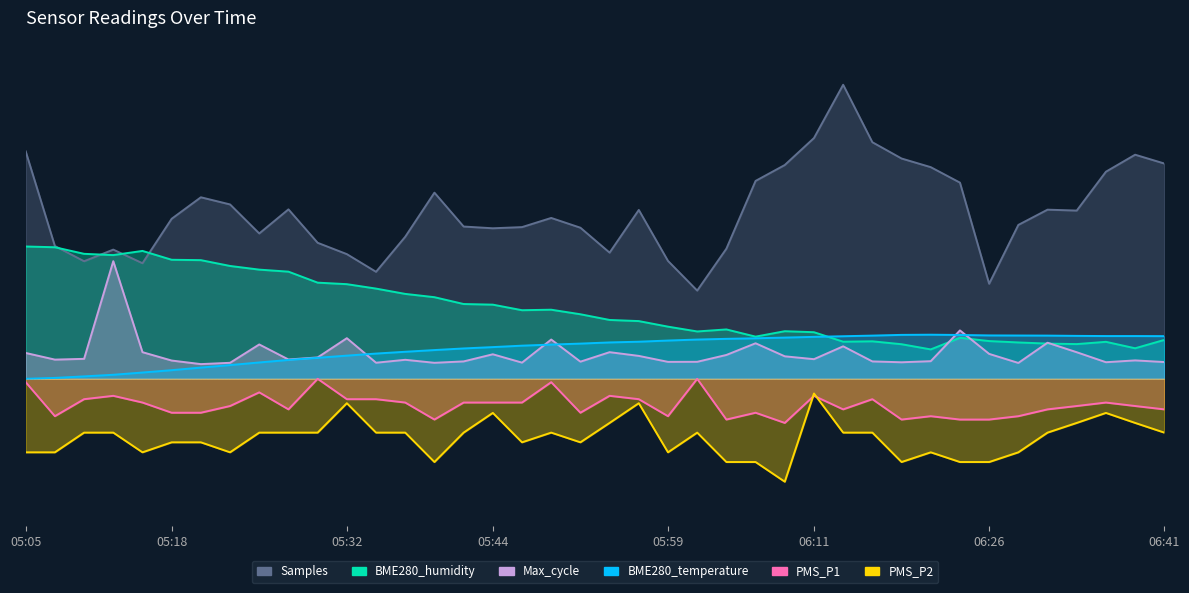

True or false: PMS_P2 and BME280_temperature intersect in this chart.

False